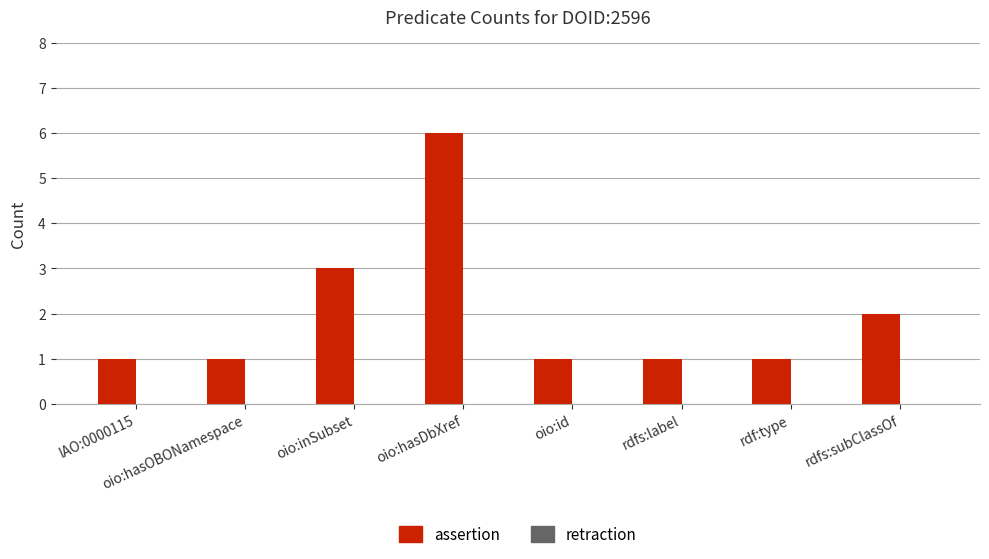

The value at IAO:0000115 is 0. True or false?

False